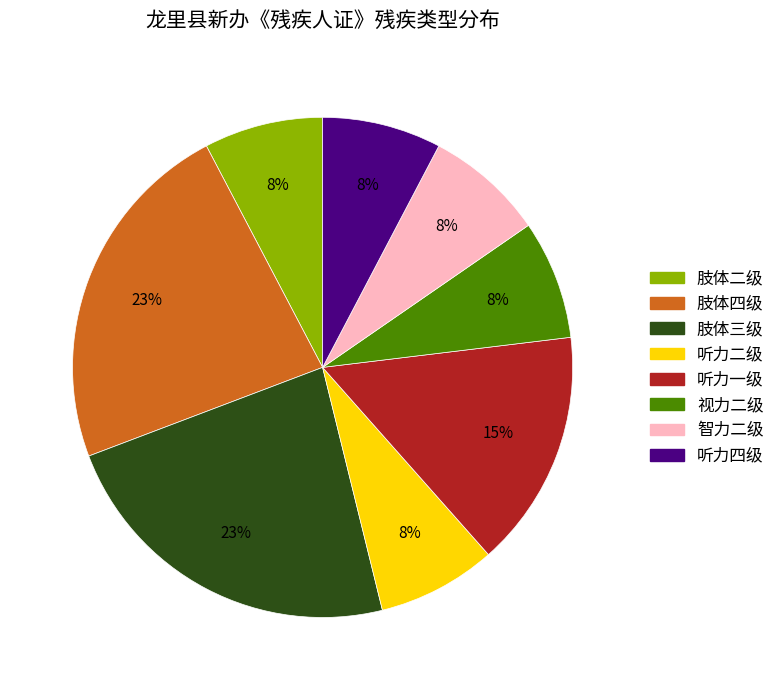

Does any single category account for the majority?

No